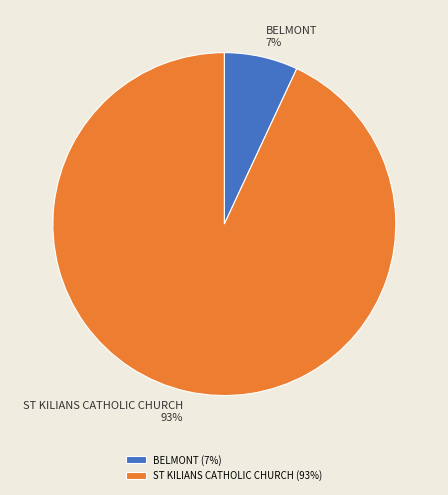

To the nearest percent, what is the combined percentage of BELMONT and ST KILIANS CATHOLIC CHURCH?

100%